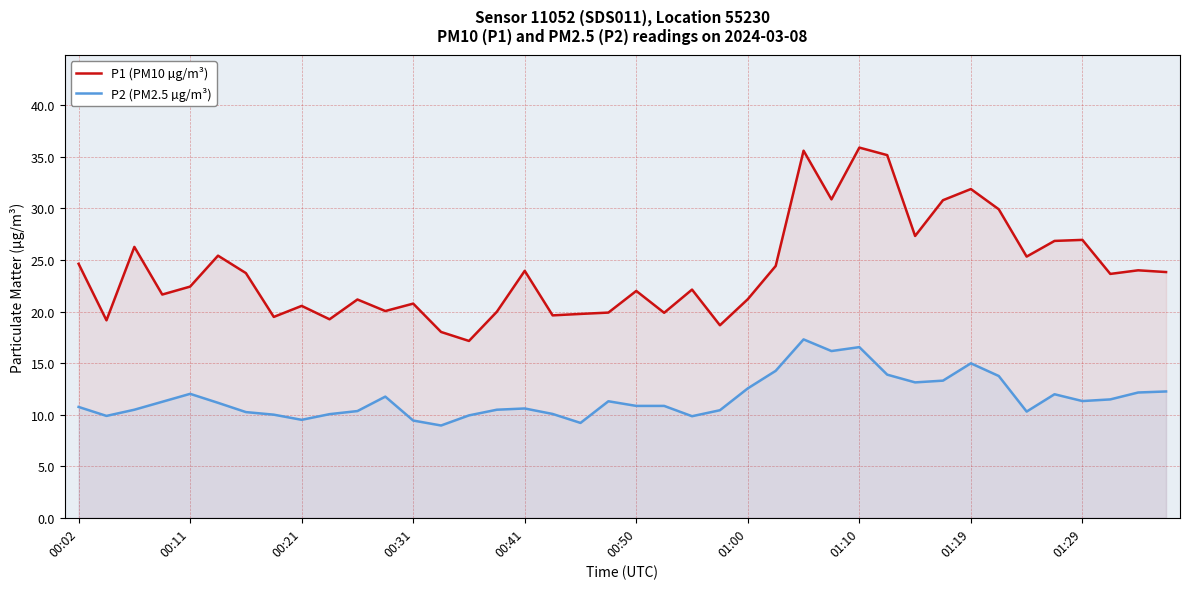

At 00:50, list the series in order from largest to smallest.

P1 (PM10 µg/m³), P2 (PM2.5 µg/m³)